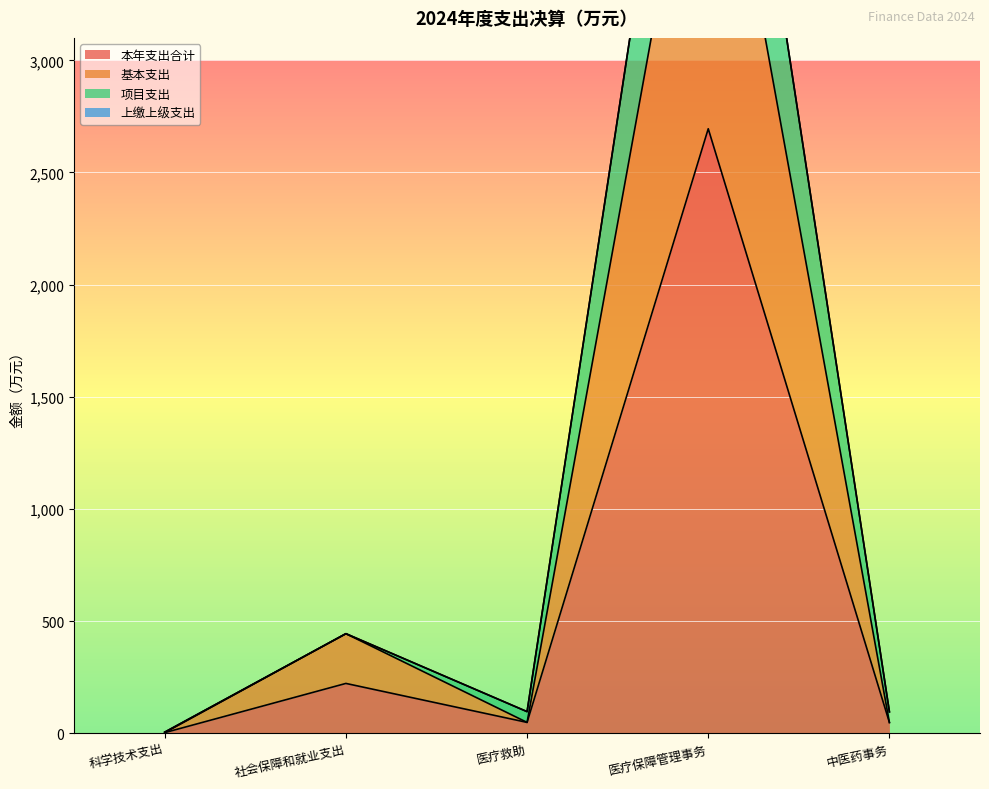

What position from the left is 医疗保障管理事务?

4